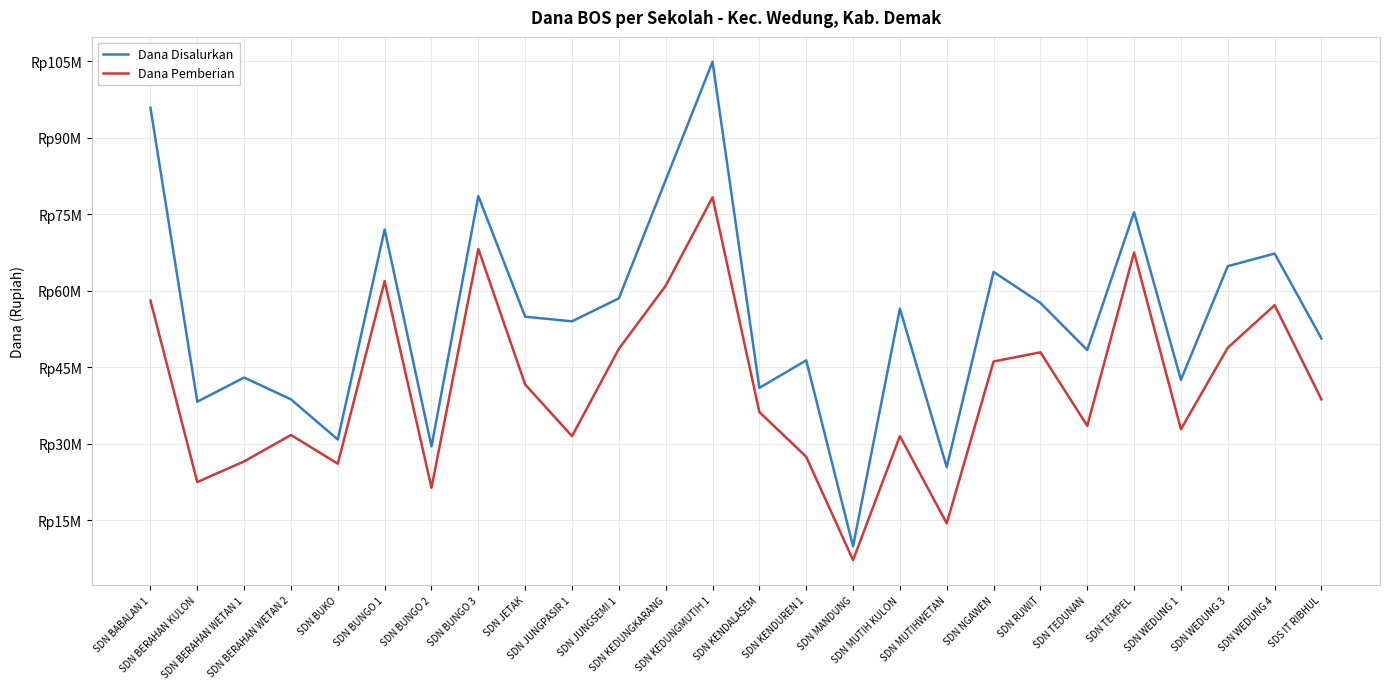

At which label does Dana Pemberian first exceed 38700000?

SDN BABALAN 1